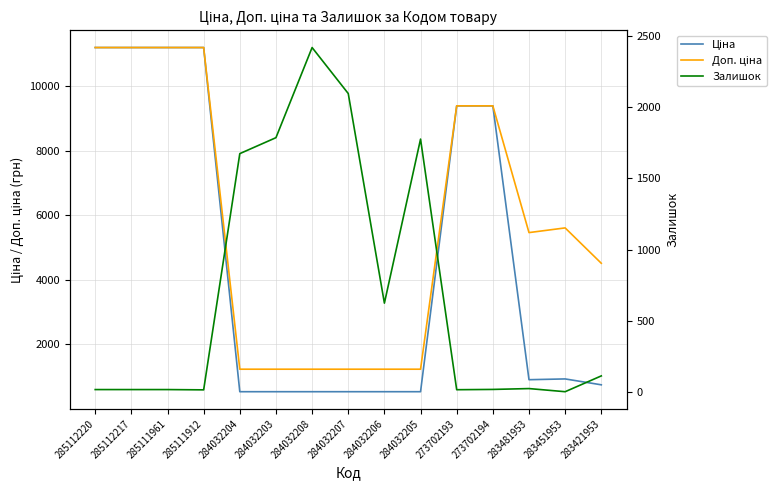

What is the value of the Ціна point at the 4th from the left?

11188.2